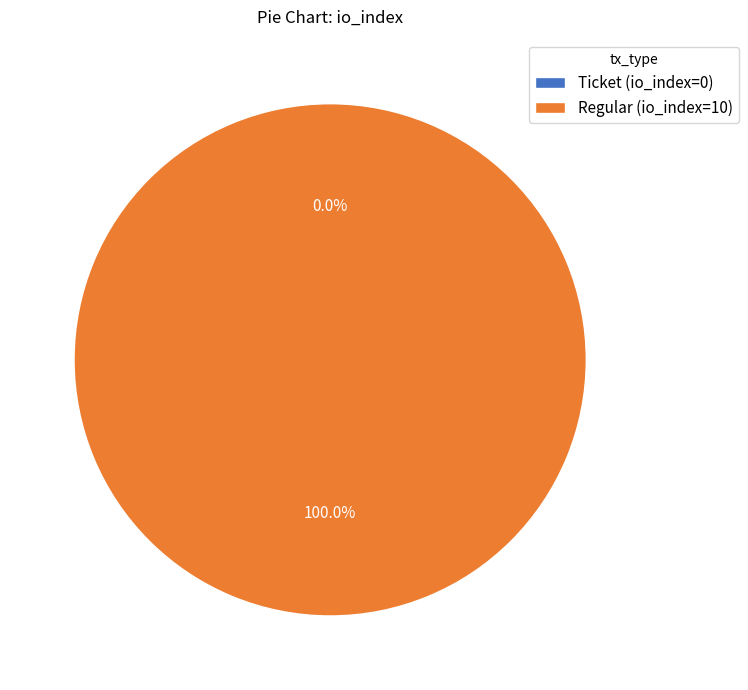

How much of the chart is everything except Ticket (io_index=0)?

100.0%